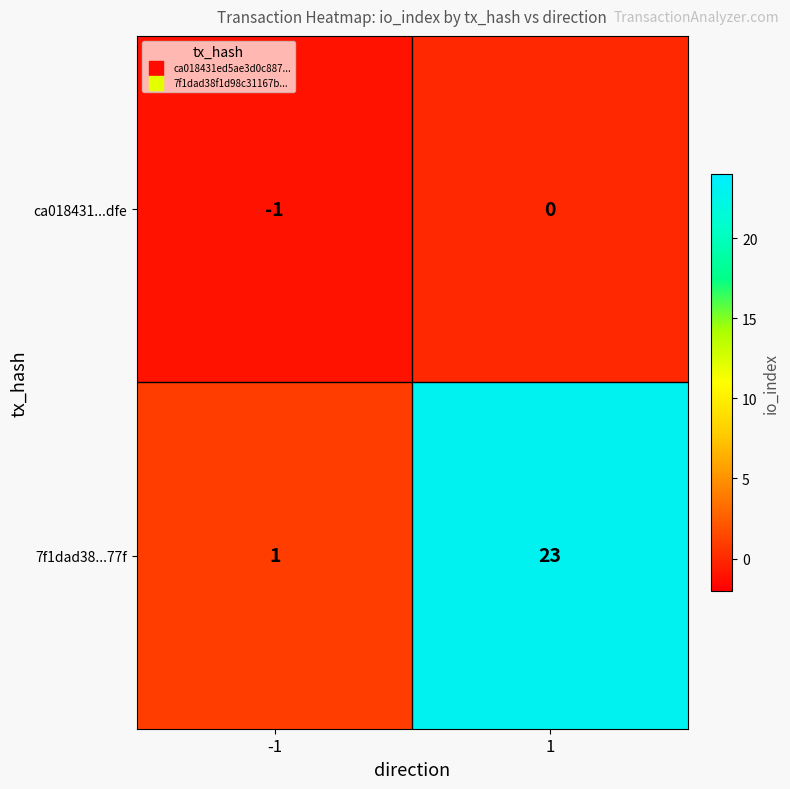

Which series has the largest total across all categories?

7f1dad38...77f